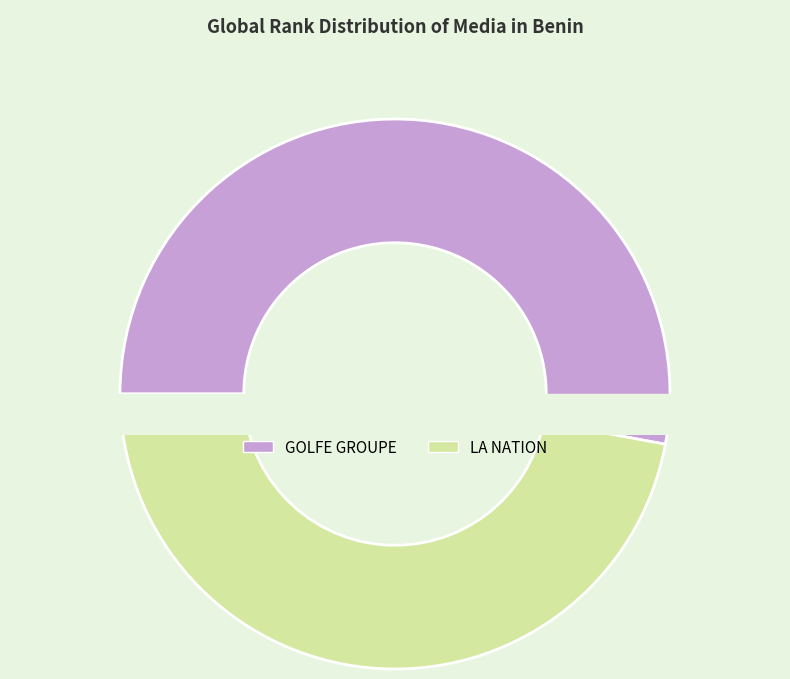

To the nearest percent, what portion does LA NATION represent?

47%